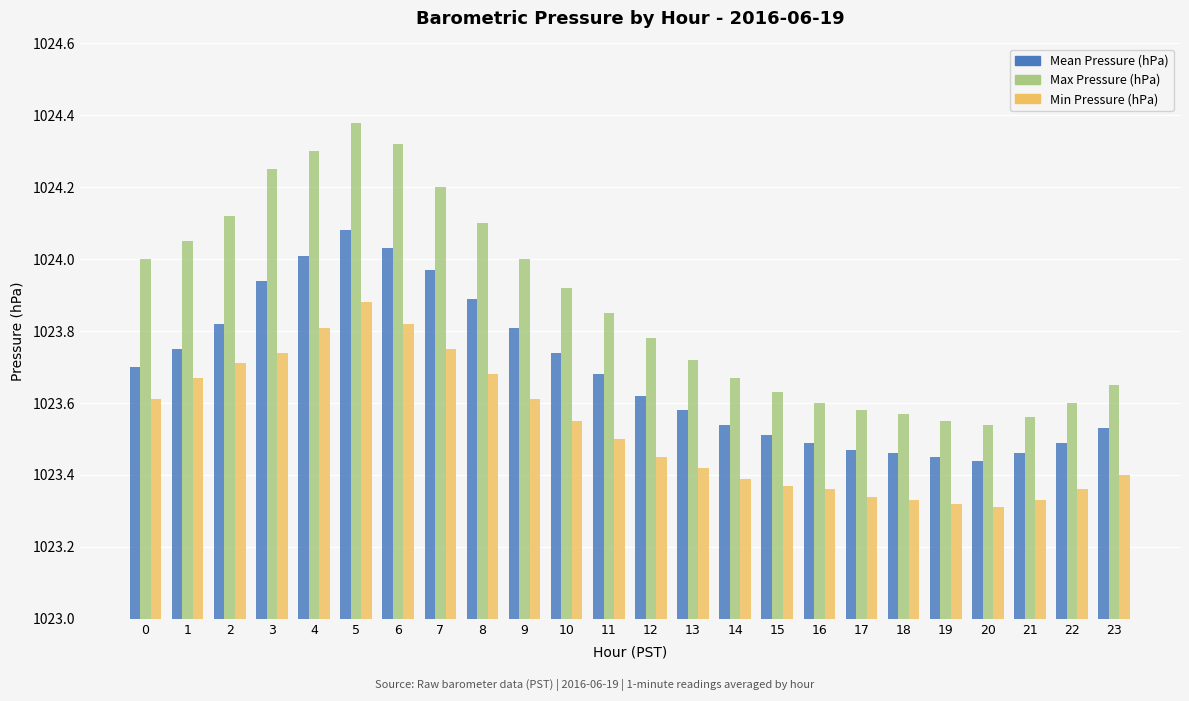

Which series has the largest total across all categories?

Max Pressure (hPa)